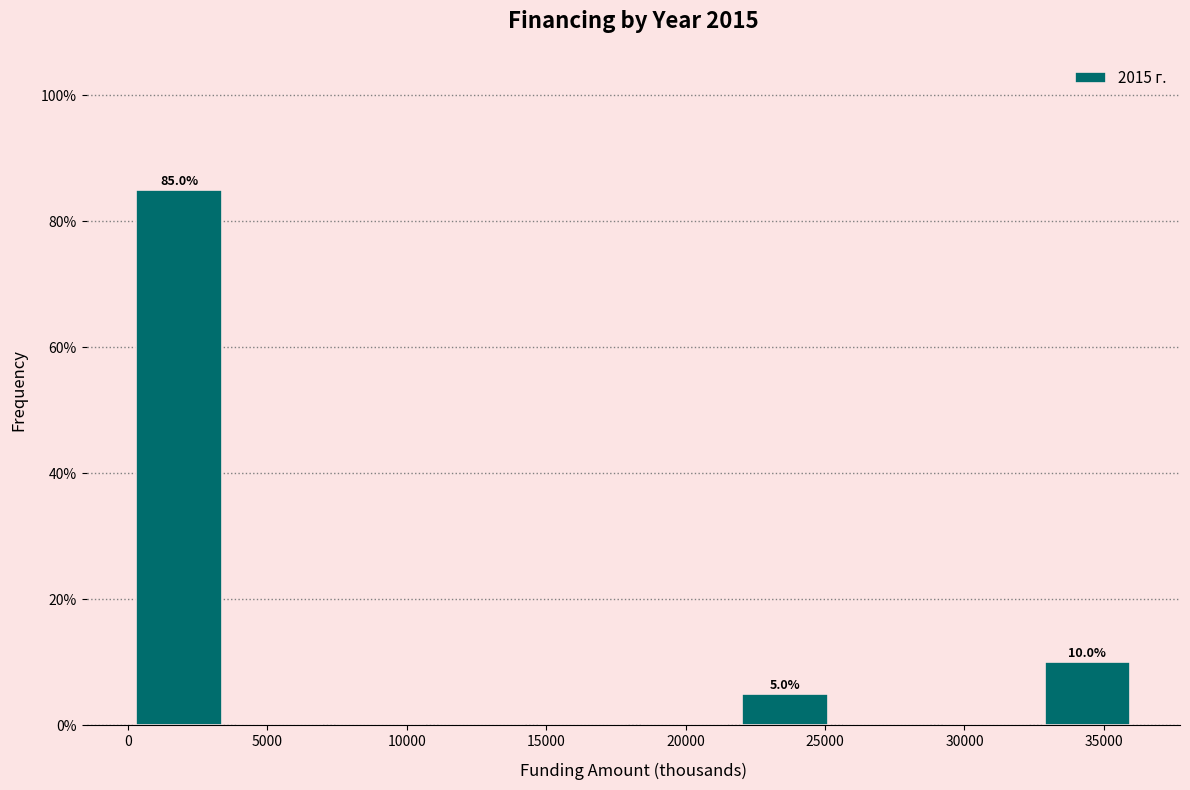

Over which range of the x-axis is the bar tallest?

0 to 3500